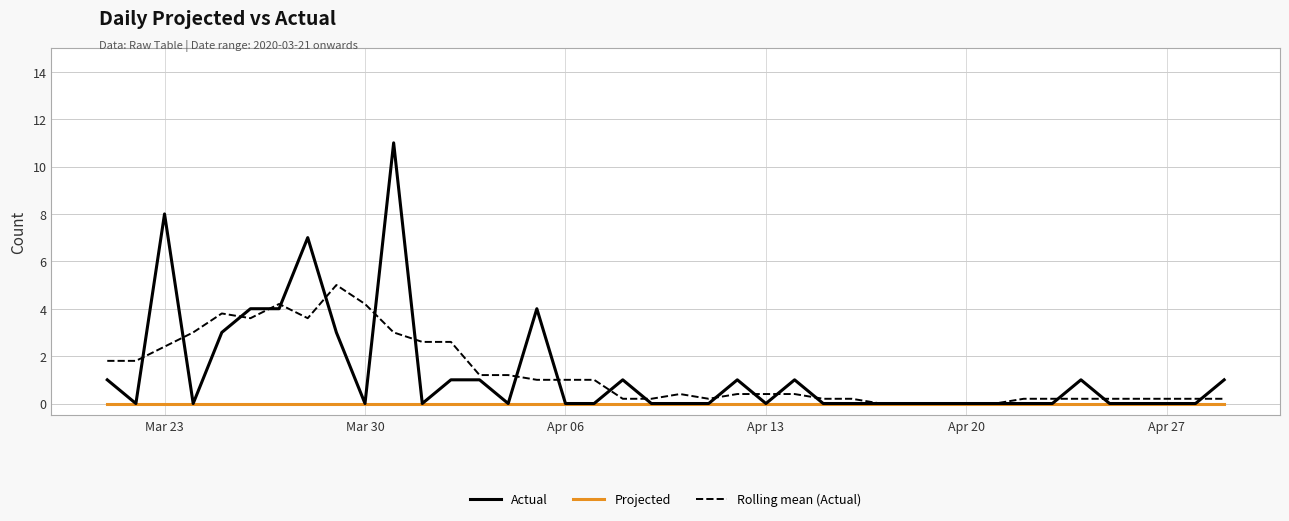

Which series has the widest spread of values?

Actual